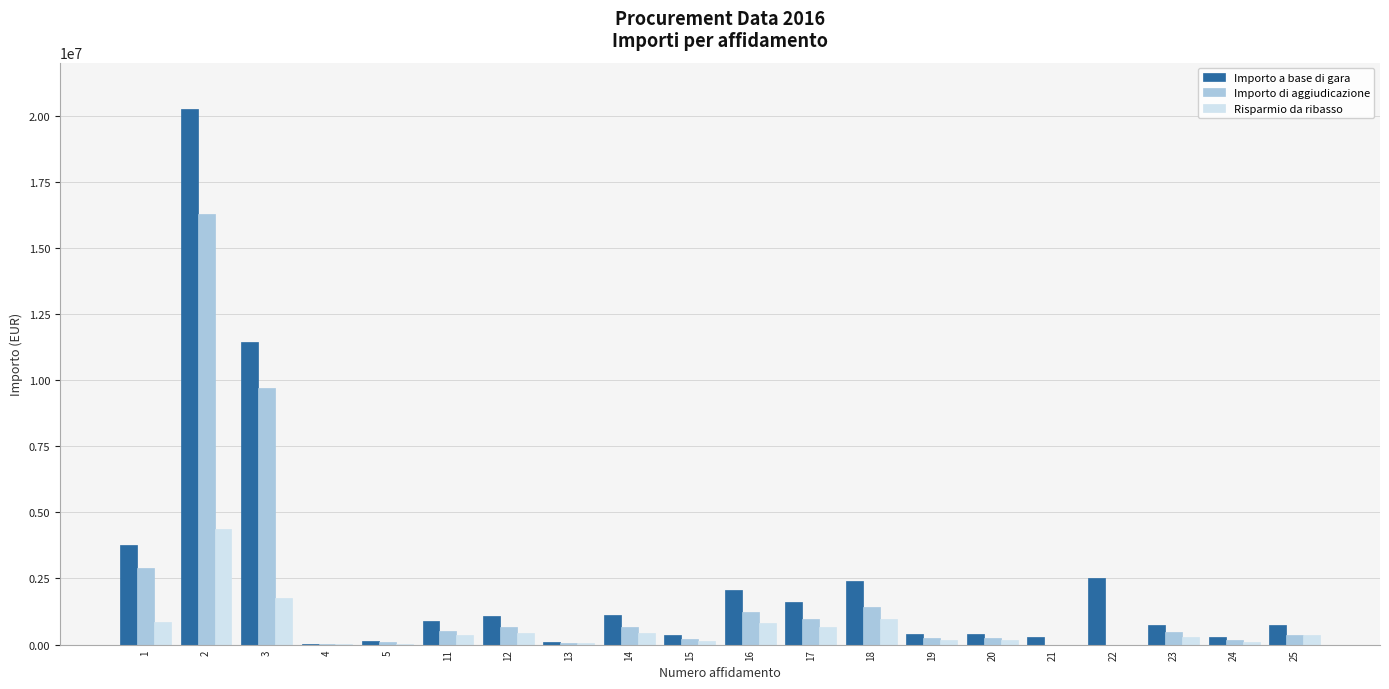

What is the maximum value for Risparmio da ribasso?

4358632.9